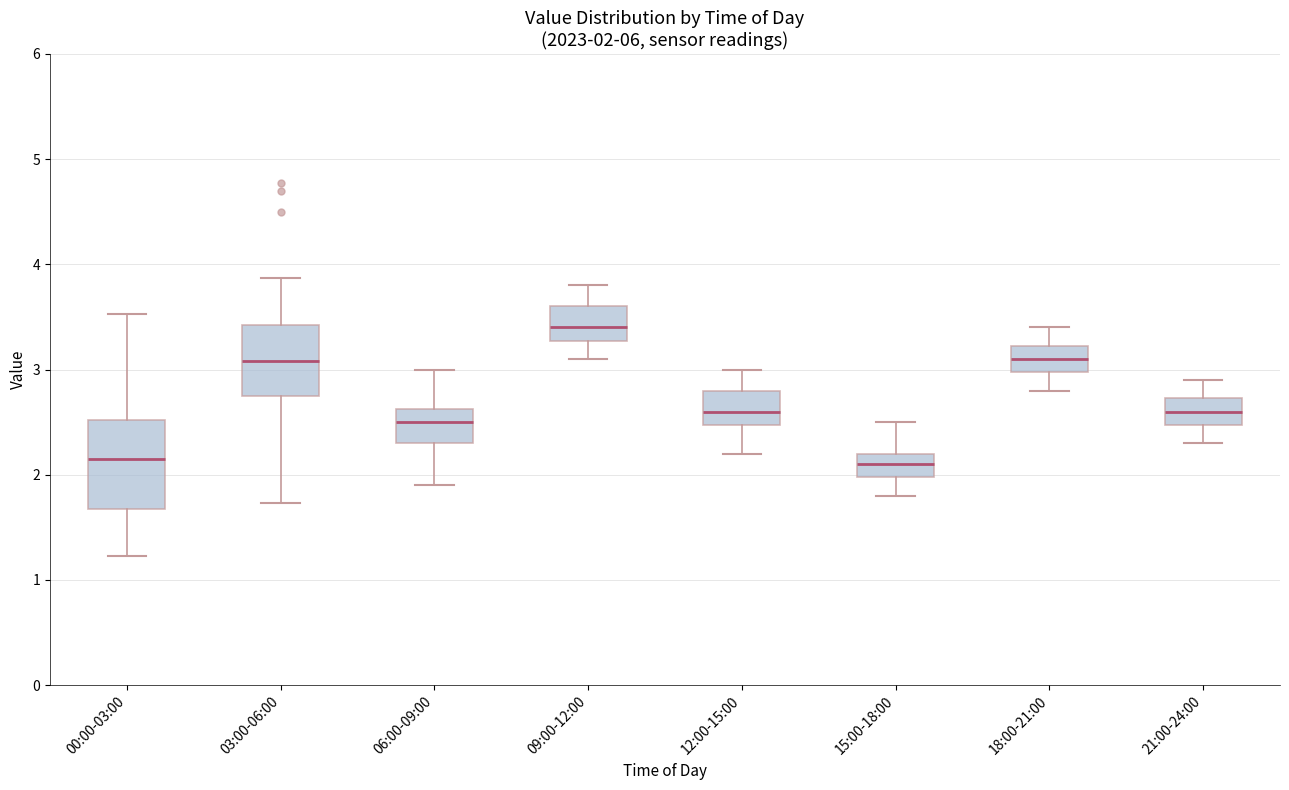

Which box is the tallest, from its lower edge to its upper edge?

00:00-03:00